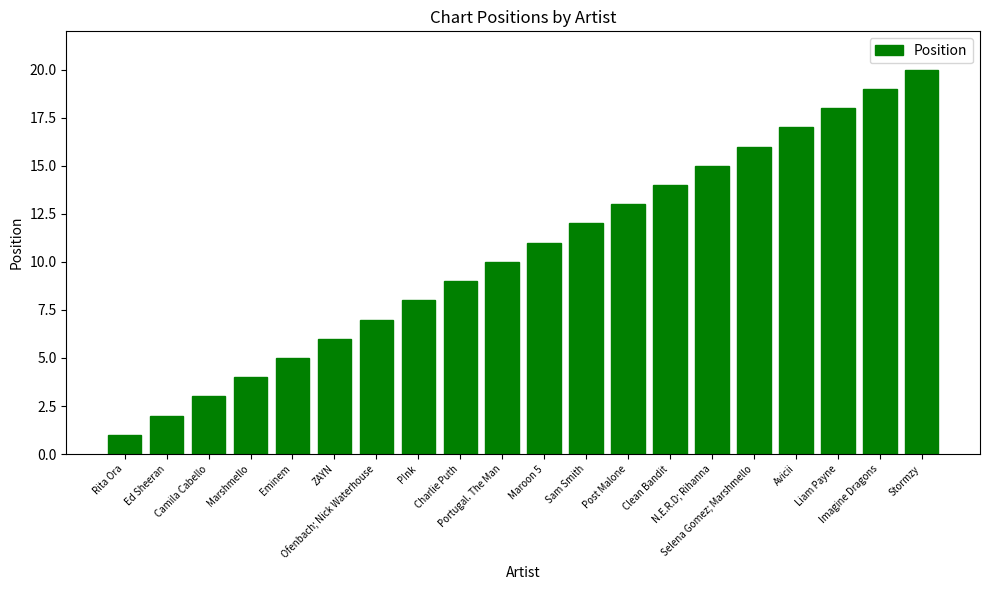

What is the difference between the maximum and minimum values?

19